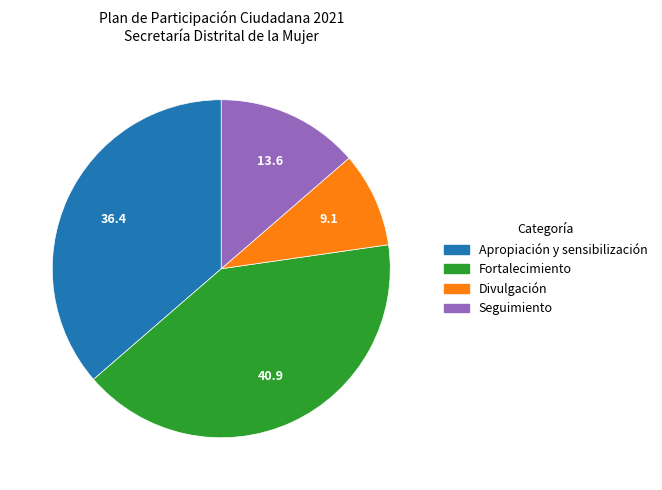

Which category has the biggest portion of the pie?

Fortalecimiento